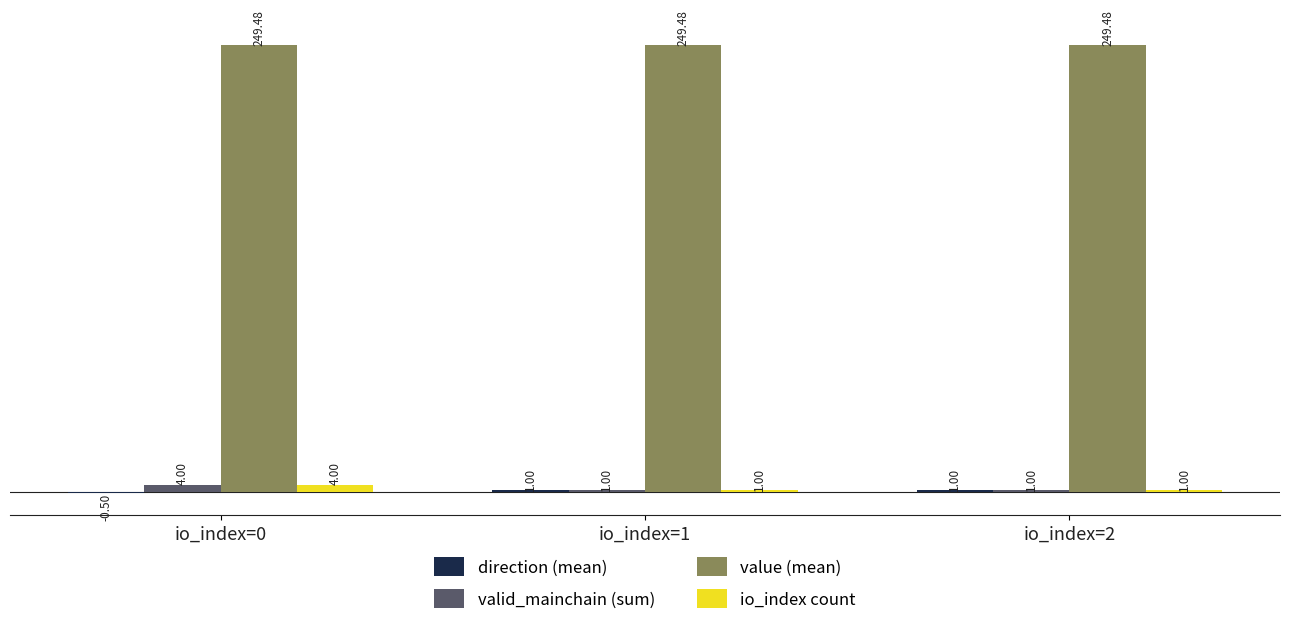

The value of valid_mainchain (sum) at io_index=1 is 1.0. True or false?

True